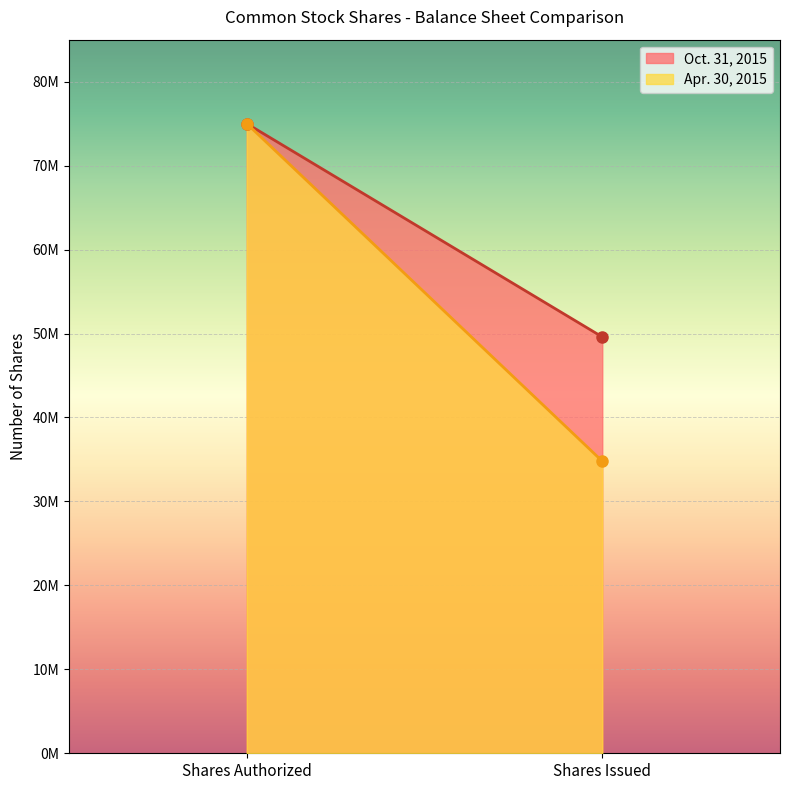

Which has a higher value, Shares Issued or Shares Authorized?

Shares Authorized